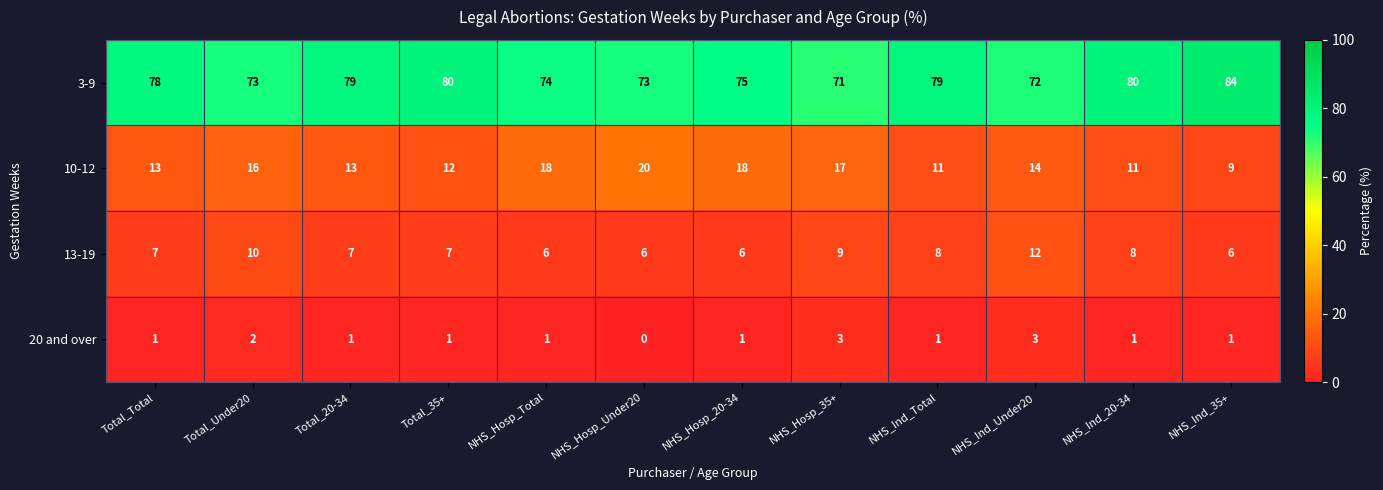

The value of 10-12 at Total_Under20 is 23. True or false?

False